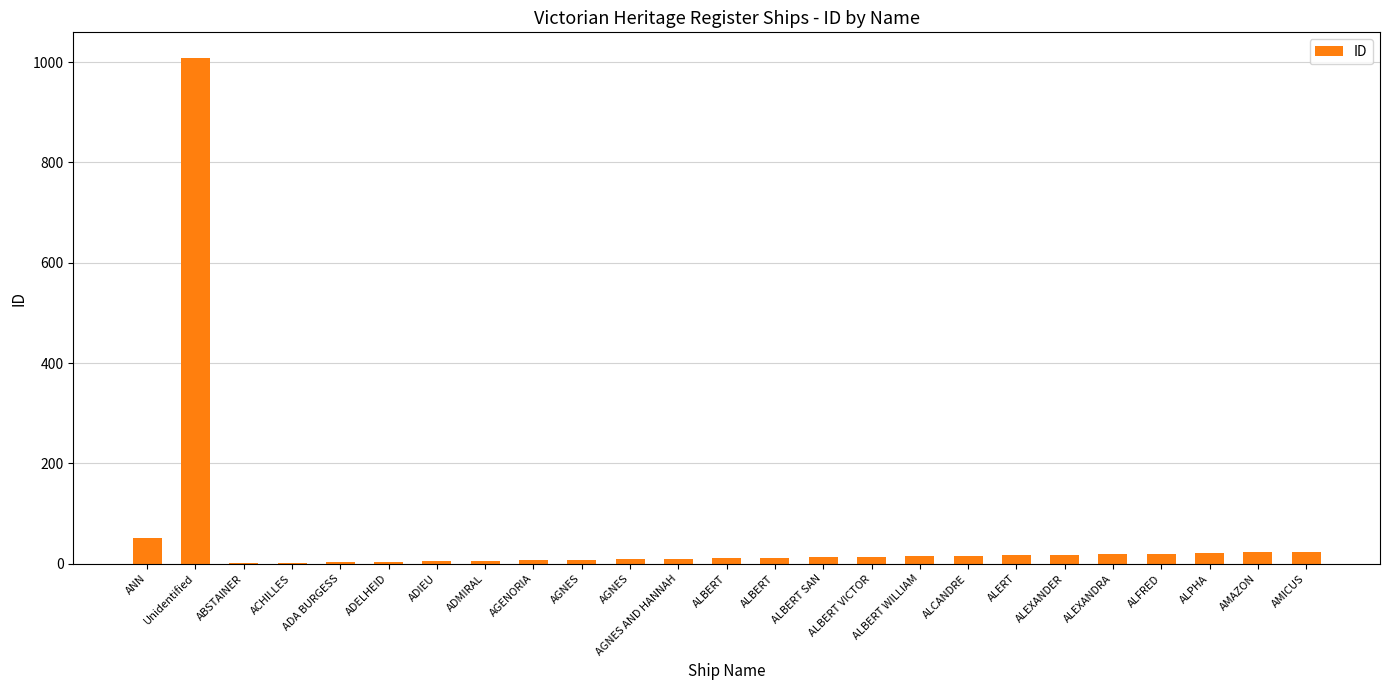

Approximately how many times larger is the value at ALCANDRE compared to AGNES AND HANNAH?

1.6